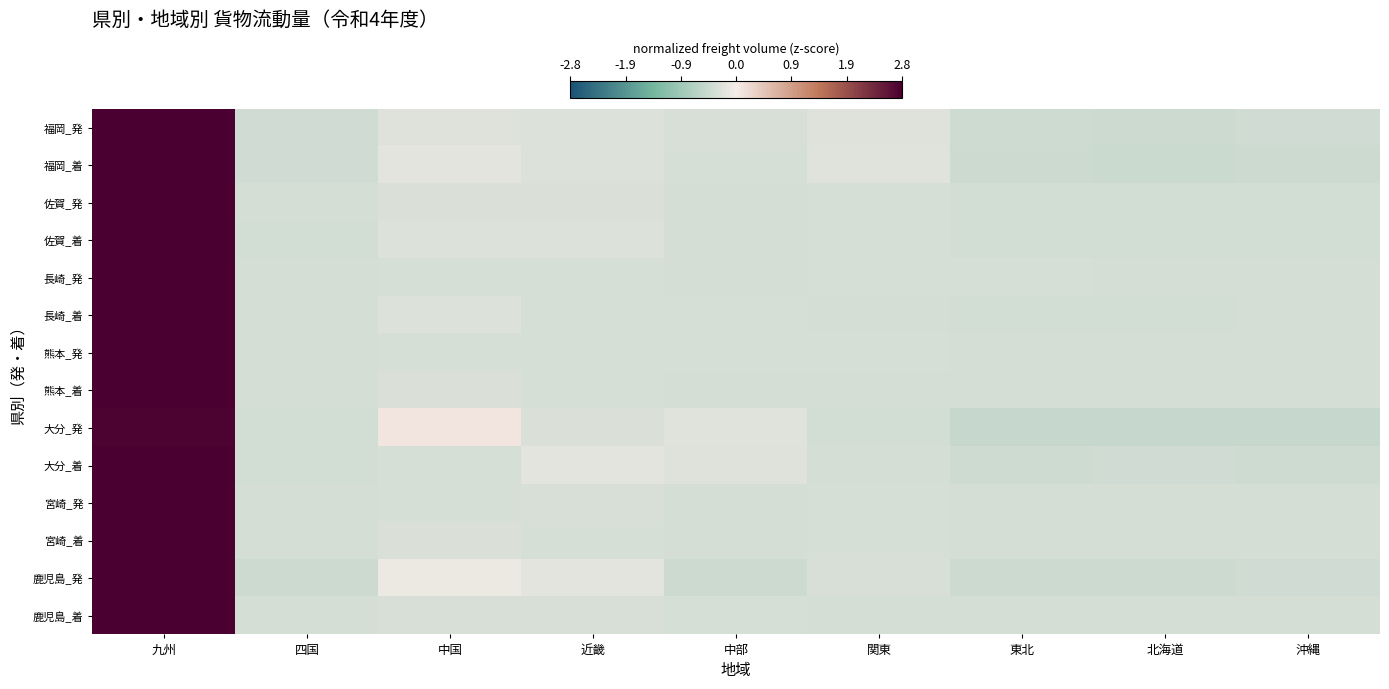

What is the minimum value shown in the chart?

-0.5